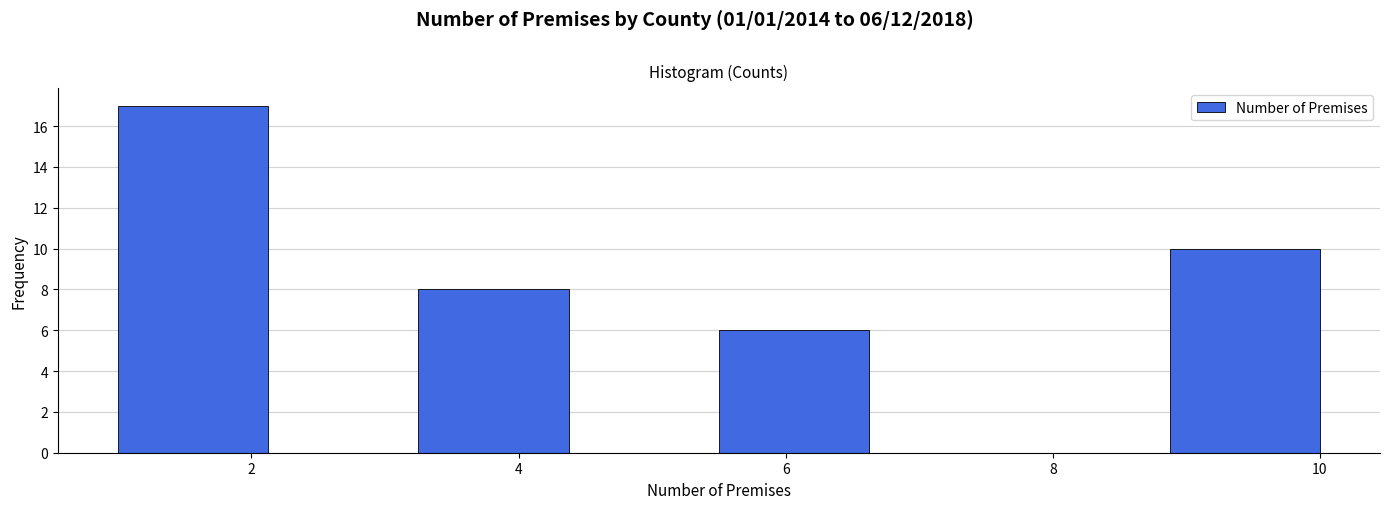

Over which range of the x-axis is the bar tallest?

1.0 to 2.2